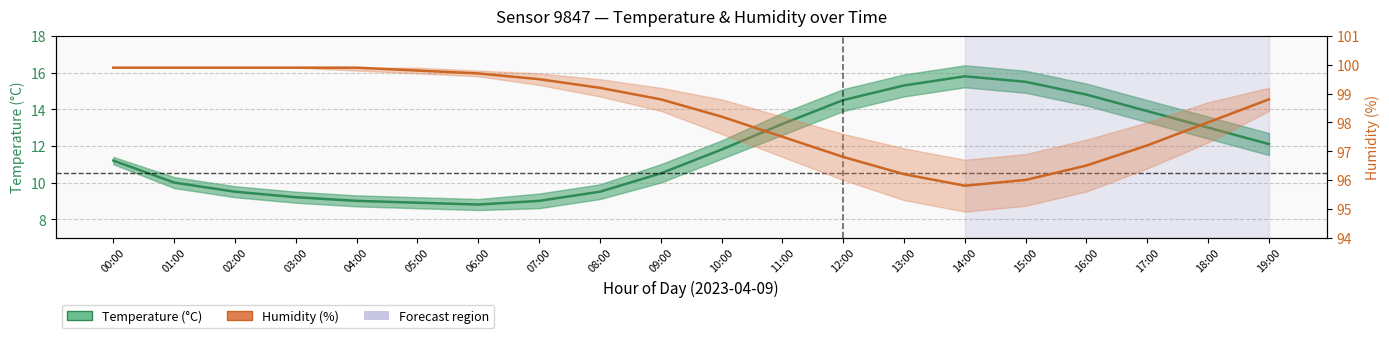

What position from the right is 14:00?

6